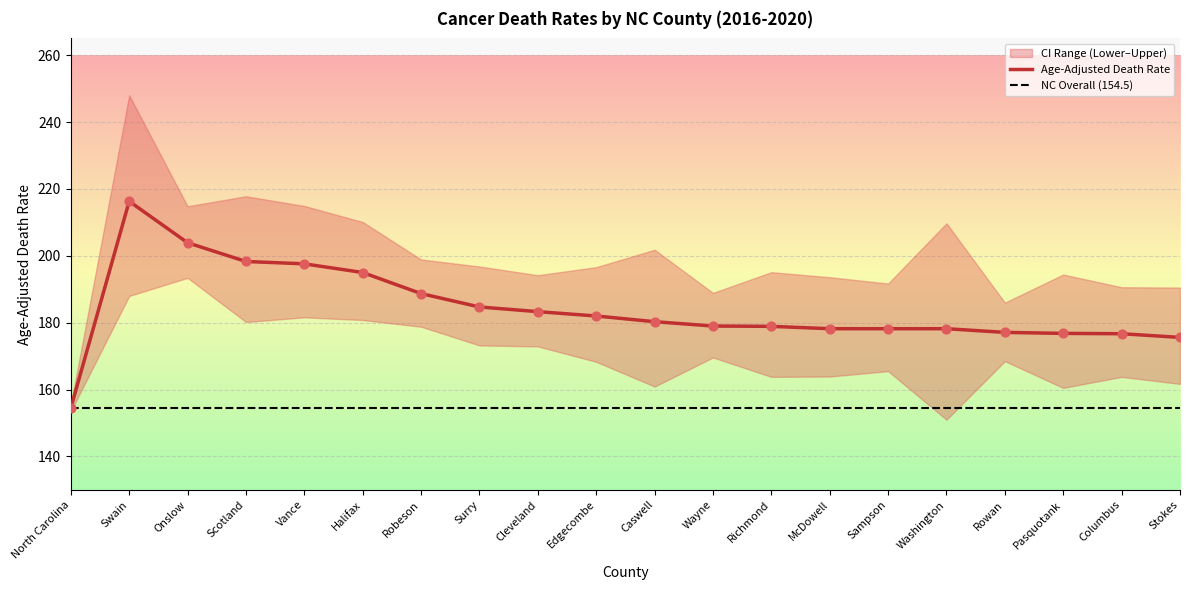

What is the total value across all series at Swain?

652.3